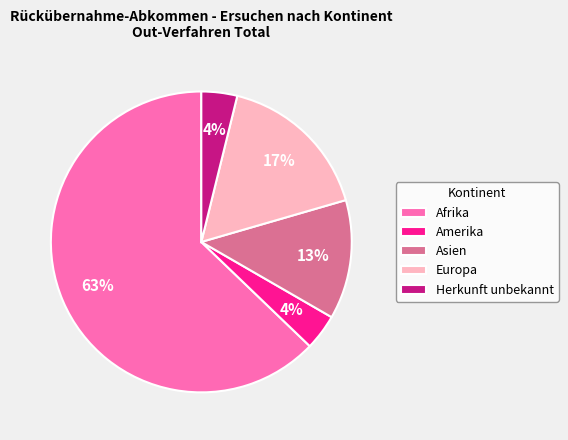

To the nearest percent, what is the combined percentage of Europa and Herkunft unbekannt?

21%